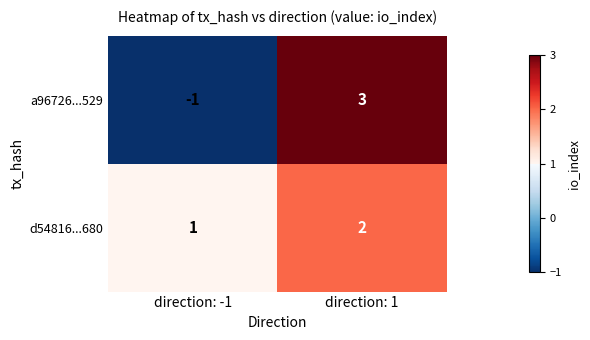

What is the difference between the a96726...529 values at direction: 1 and direction: -1?

4